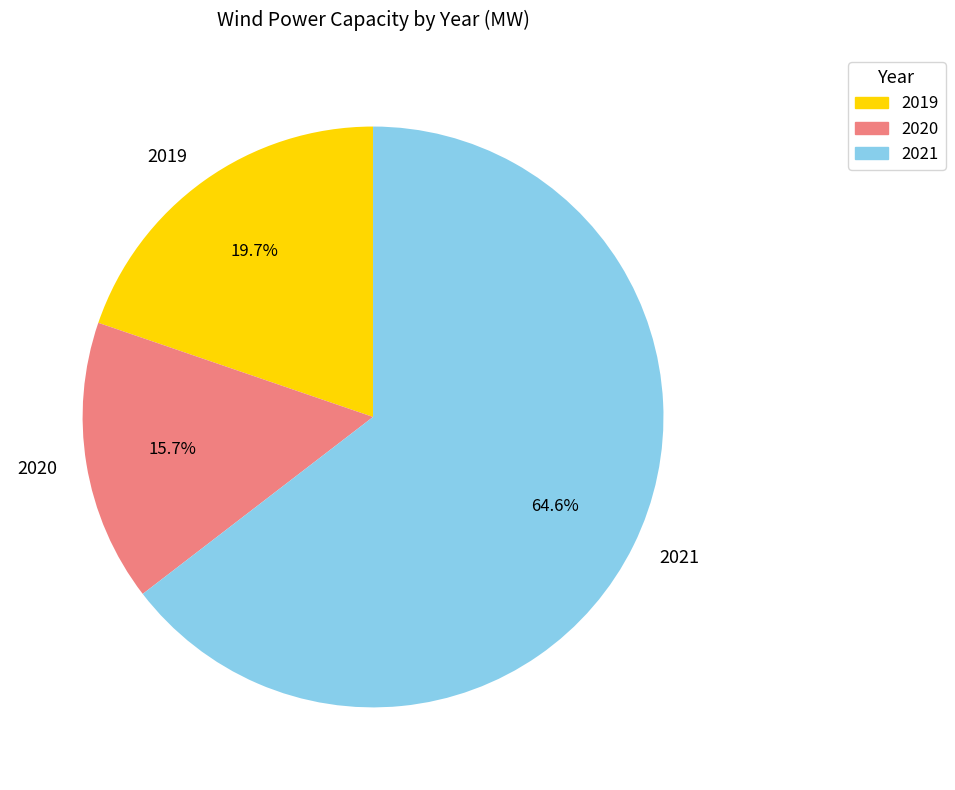

Approximately how many times larger is the value at 2019 compared to 2020?

1.3